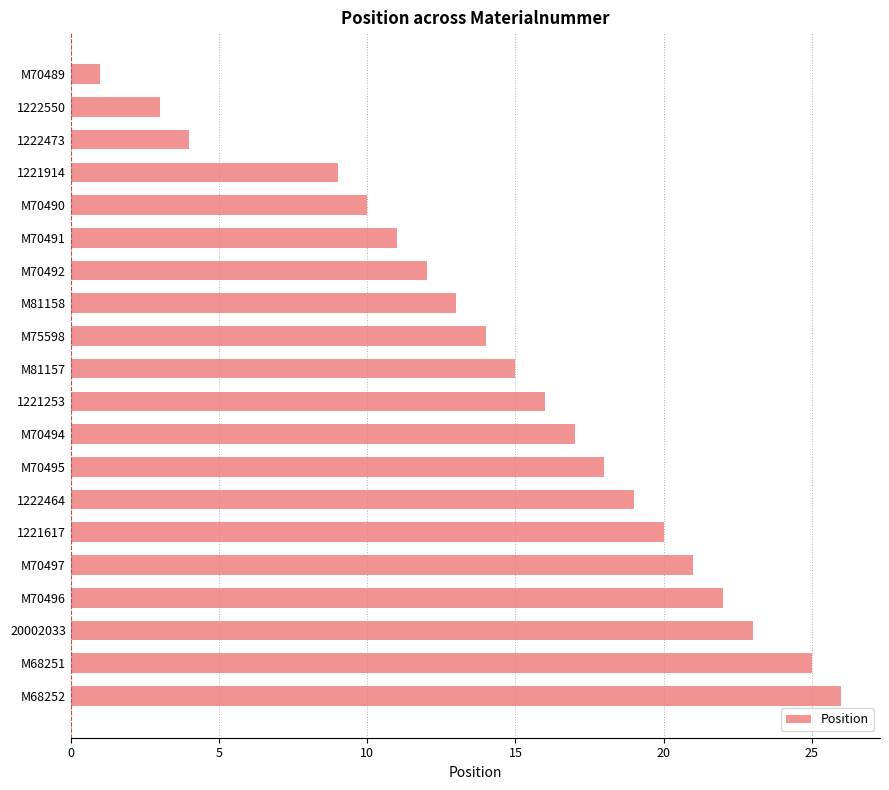

Rank the categories by value from highest to lowest.

M68252, M68251, 20002033, M70496, M70497, 1221617, 1222464, M70495, M70494, 1221253, M81157, M75598, M81158, M70492, M70491, M70490, 1221914, 1222473, 1222550, M70489